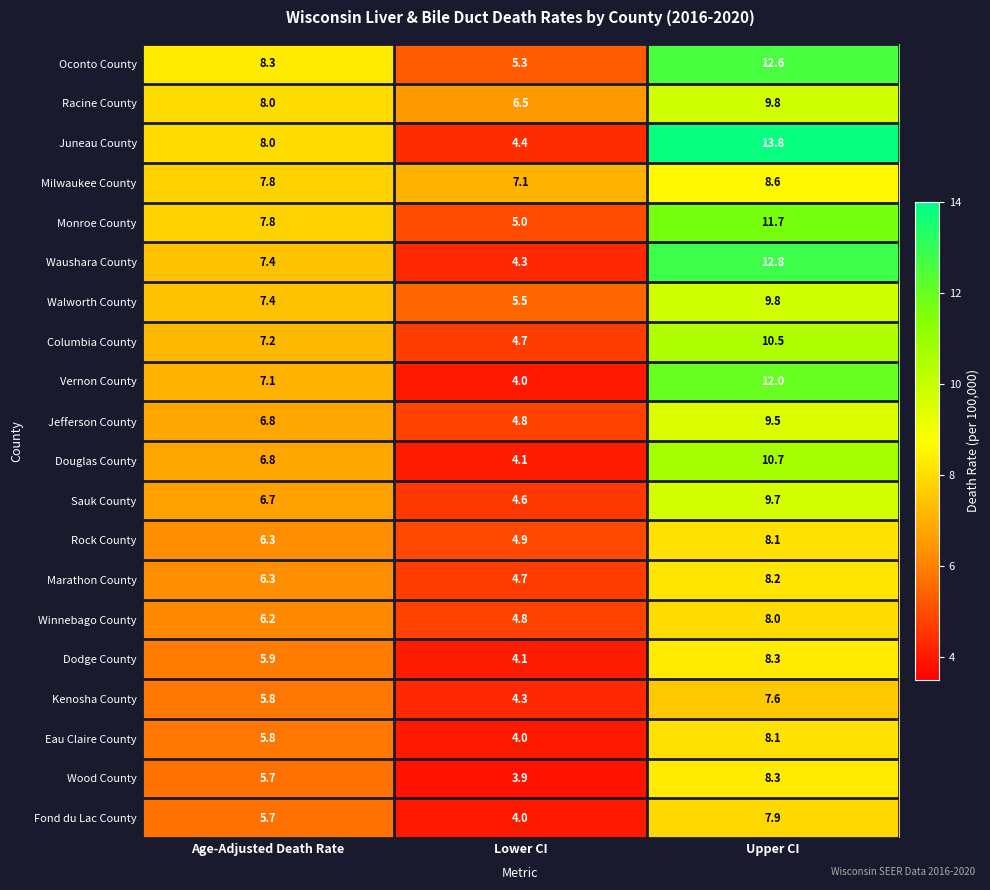

What is the difference between the maximum and minimum values in the Marathon County series?

3.5